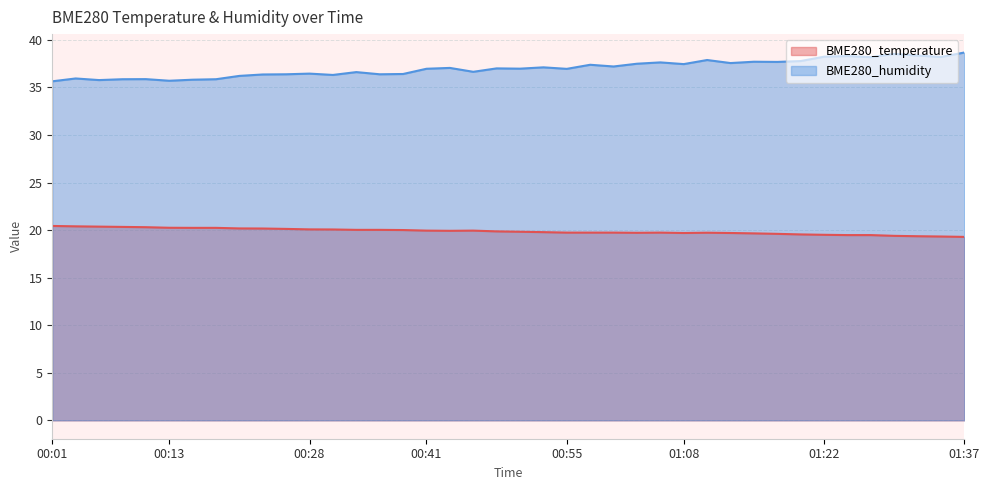

Which has a higher value, 00:43 or 01:30?

00:43